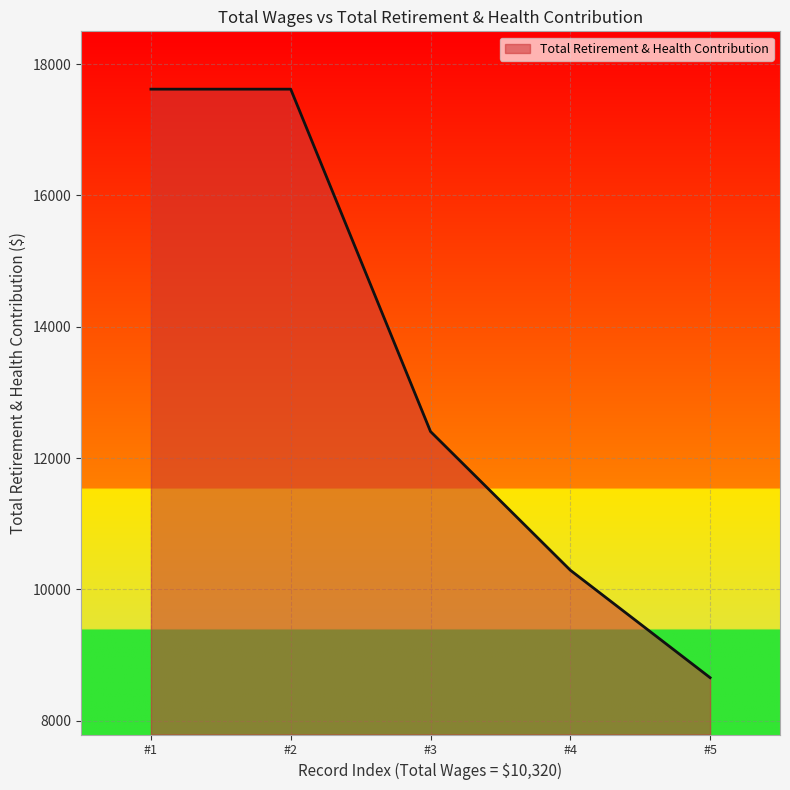

What is the difference between the second highest and minimum values?

8963